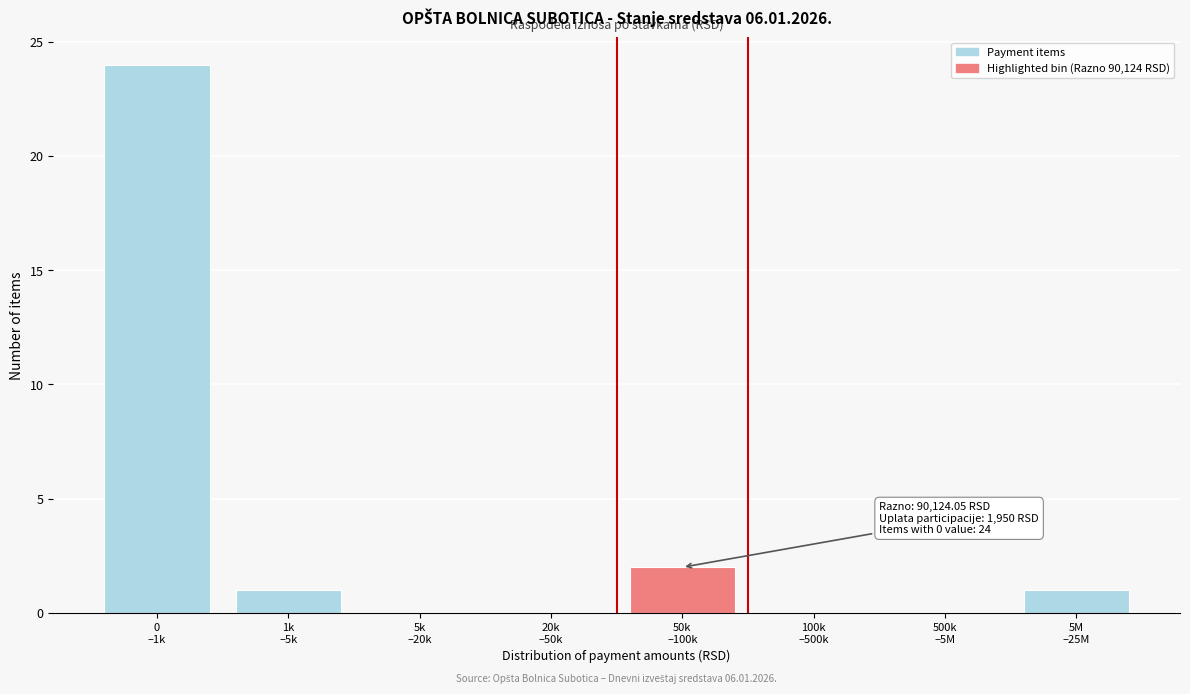

What is the sum of all values?

28